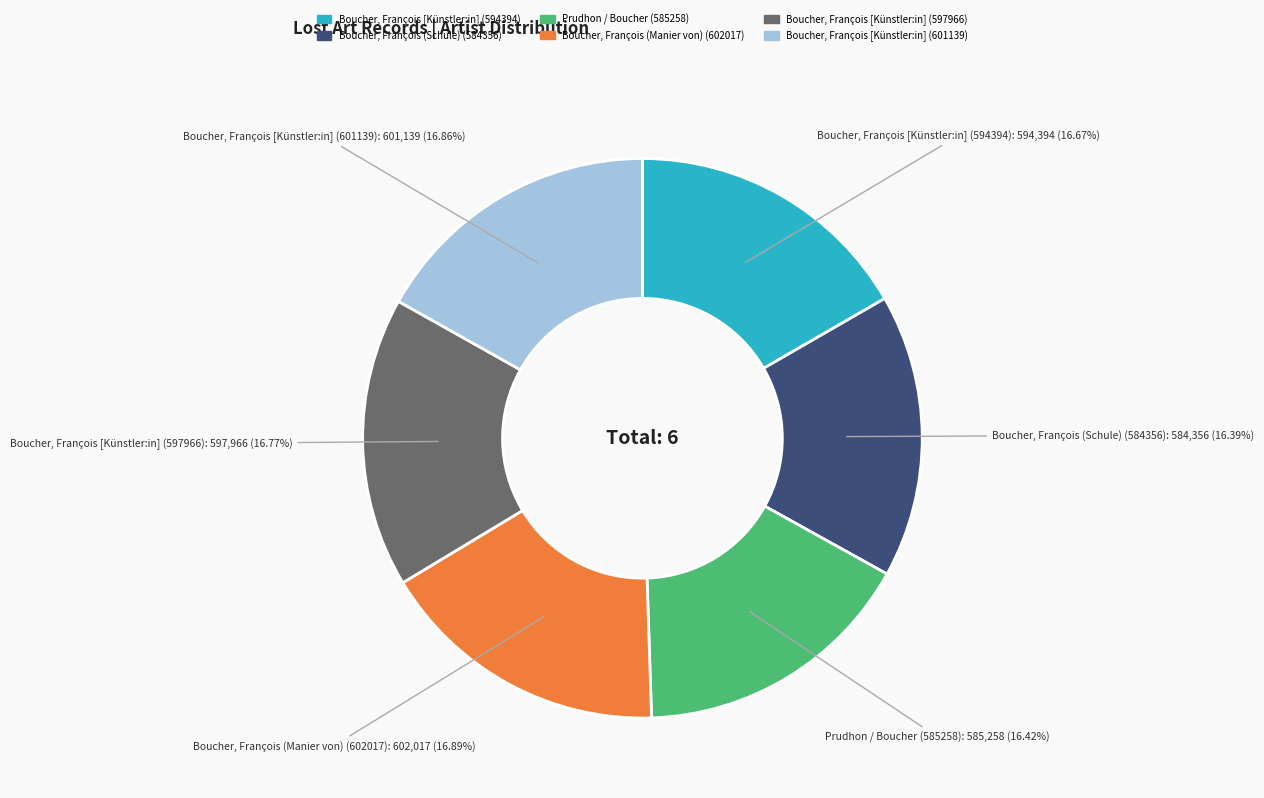

Do Boucher, François [Künstler:in] (601139) and Boucher, François (Manier von) (602017) together represent more than half of the pie?

No